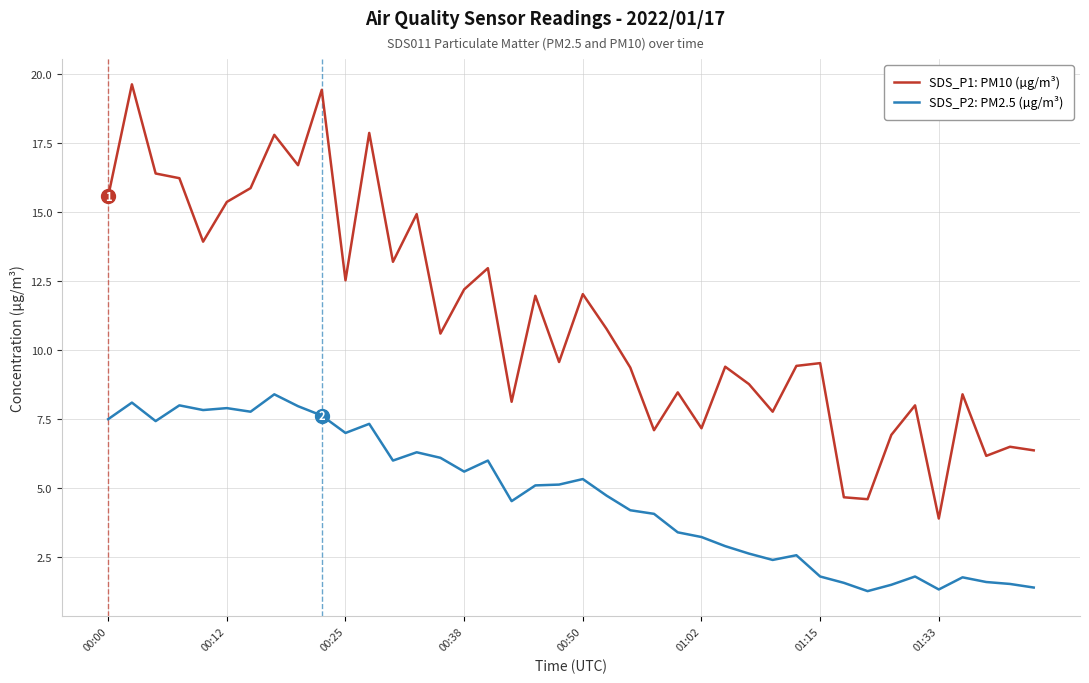

List the series in order of their overall mean, lowest first.

SDS_P2: PM2.5 (µg/m³), SDS_P1: PM10 (µg/m³)